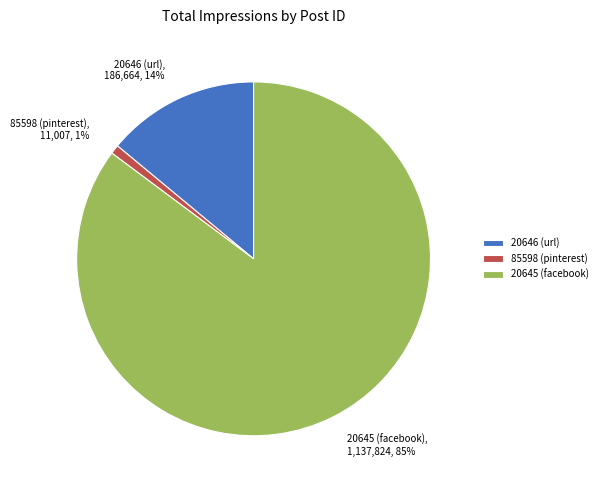

How many slices are in this pie chart?

3